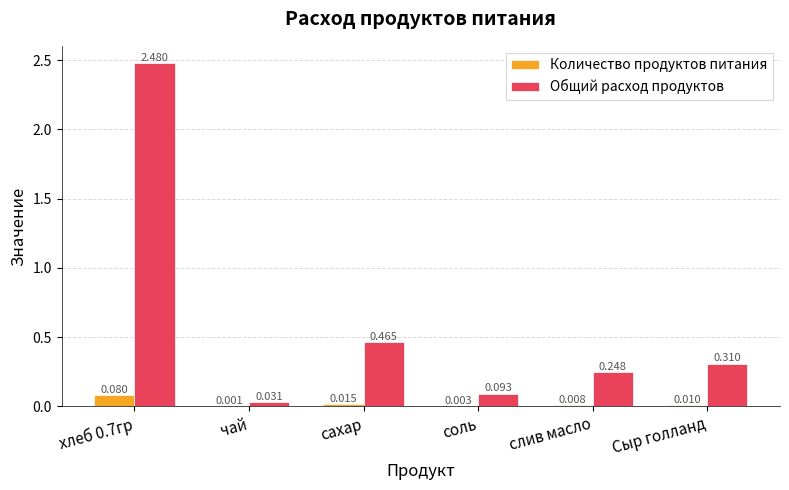

Which series changed the most between сахар and соль?

Общий расход продуктов